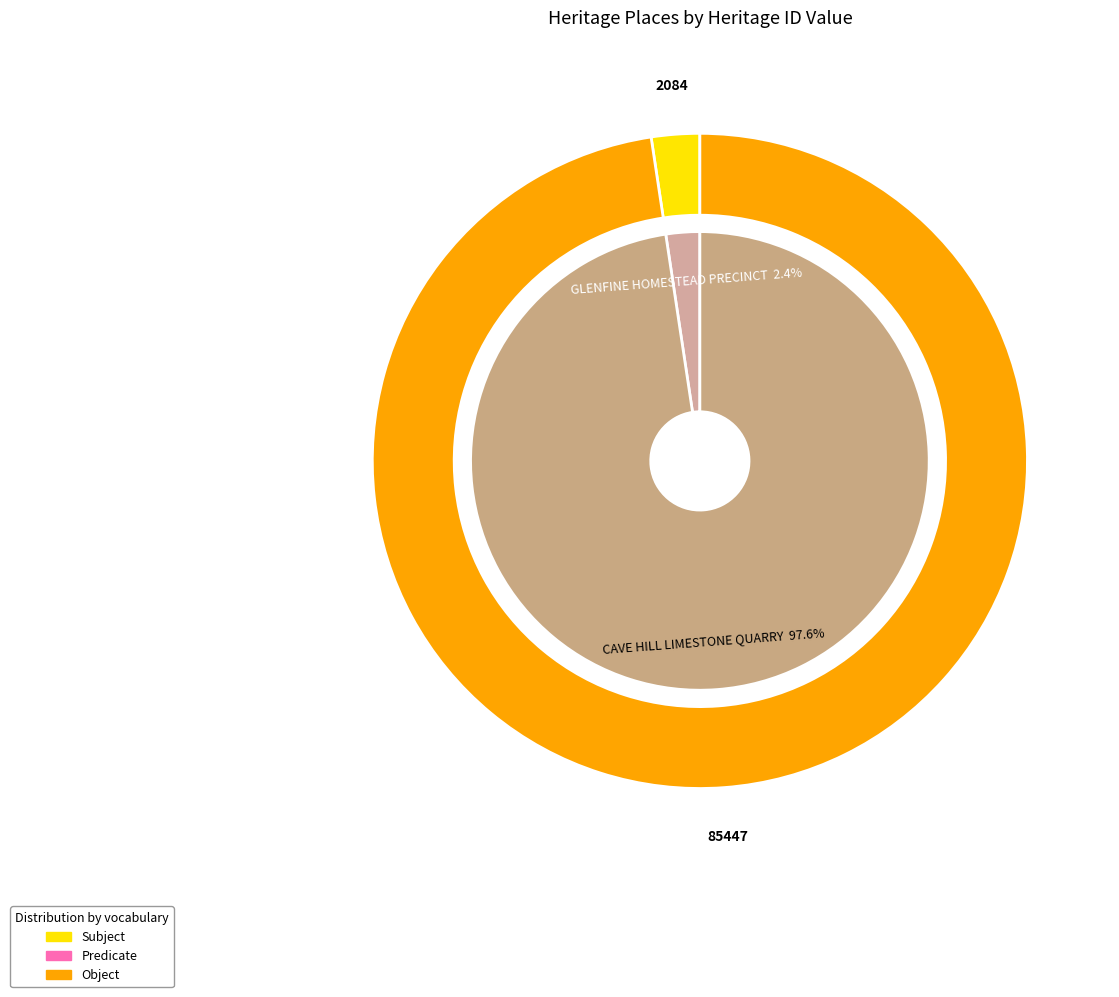

Is there a majority slice in this chart?

Yes